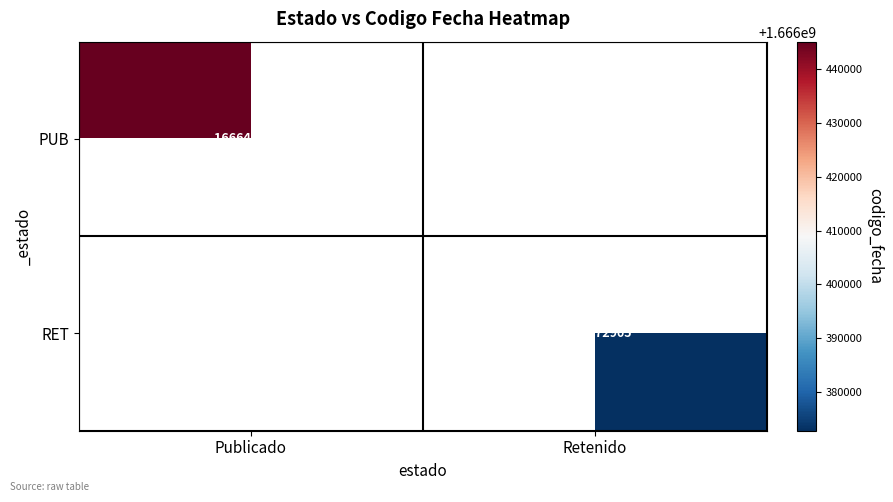

At which category does the chart reach its minimum across all series?

Retenido